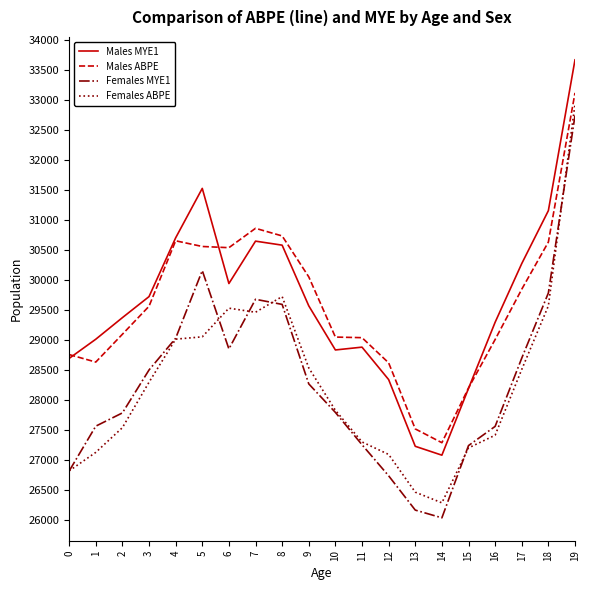

True or false: Females MYE1 and Males ABPE cross at least once.

False